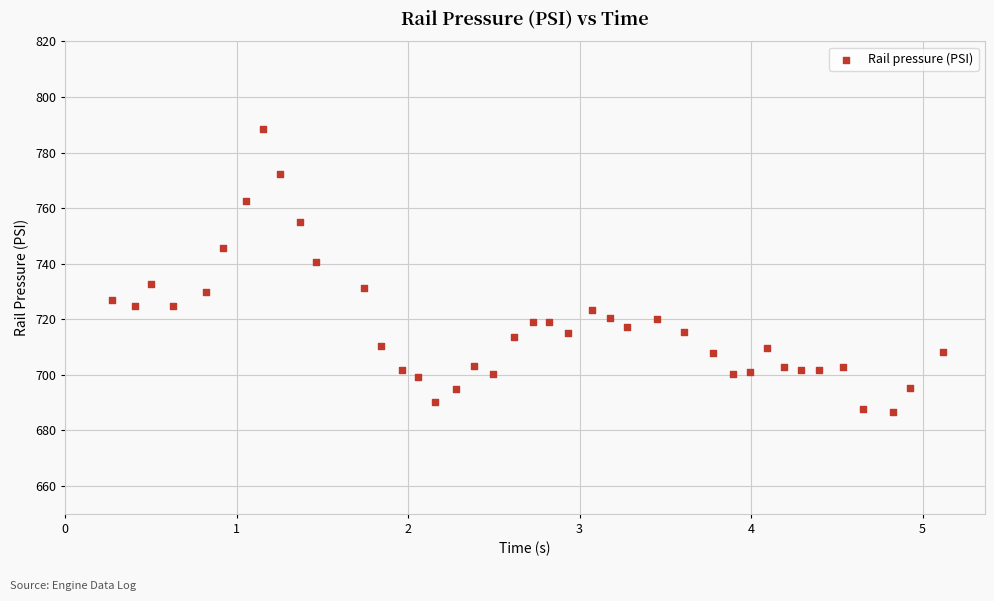

What is the range of X values (max minus min)?

4.8